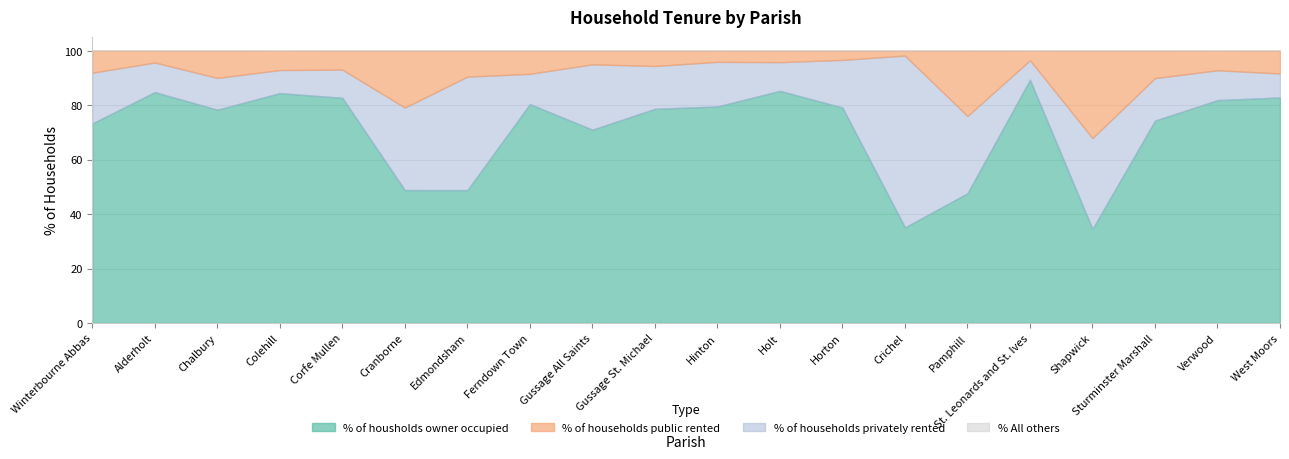

True or false: % All others and % of housholds owner occupied cross at least once.

False